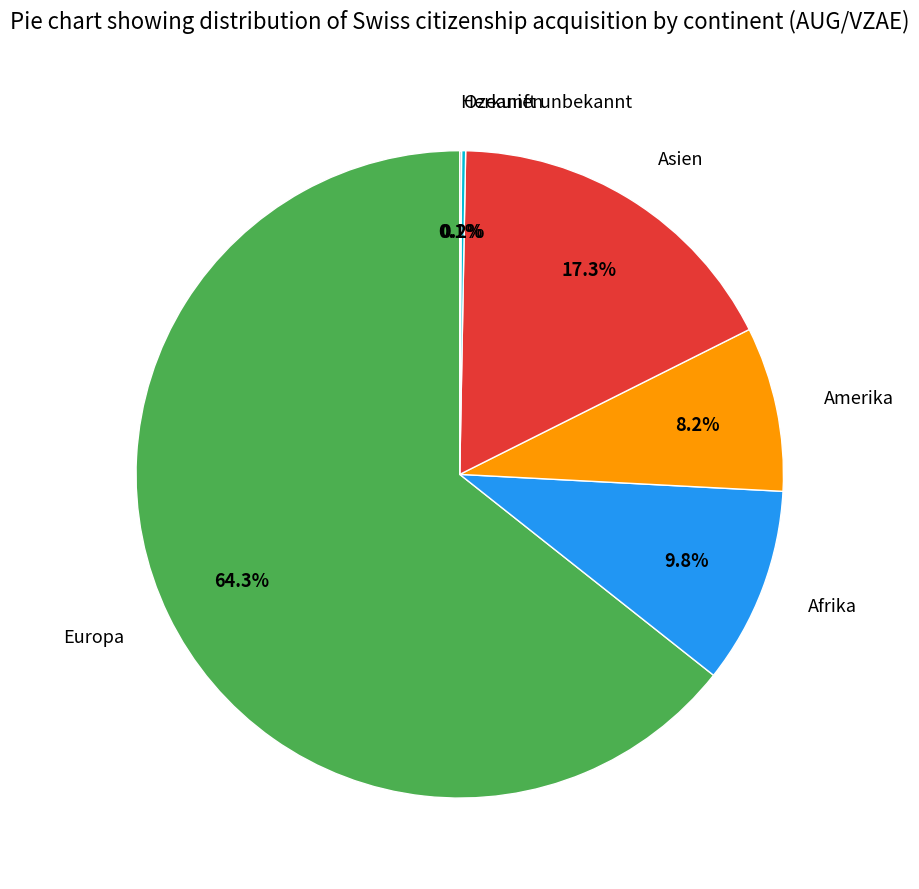

The Europa slice represents 73% of the pie. True or false?

False